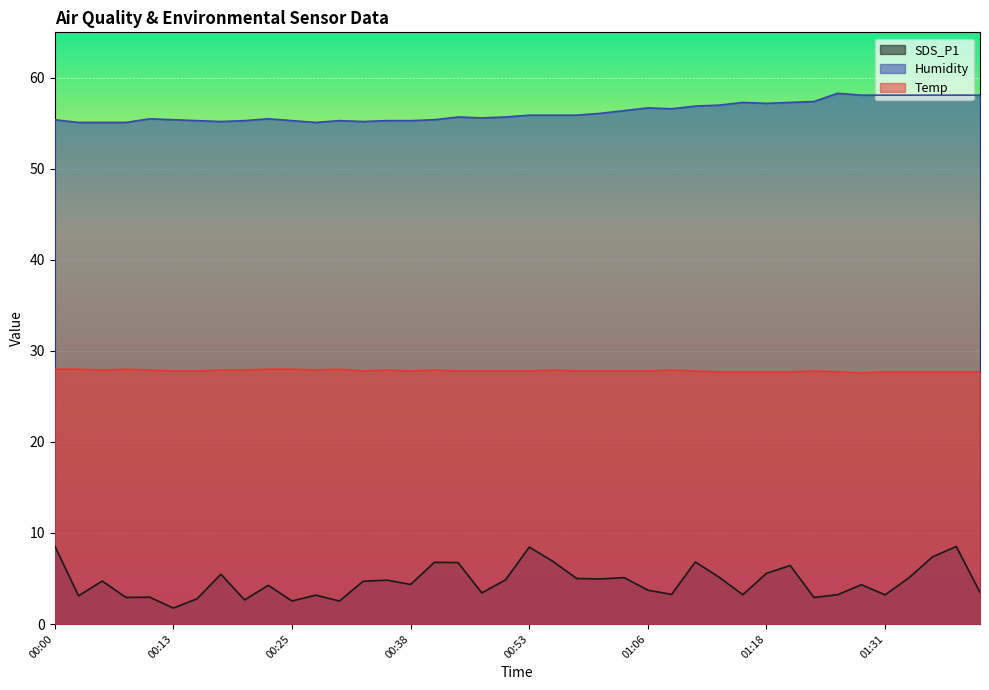

True or false: Humidity and SDS_P1 intersect in this chart.

False